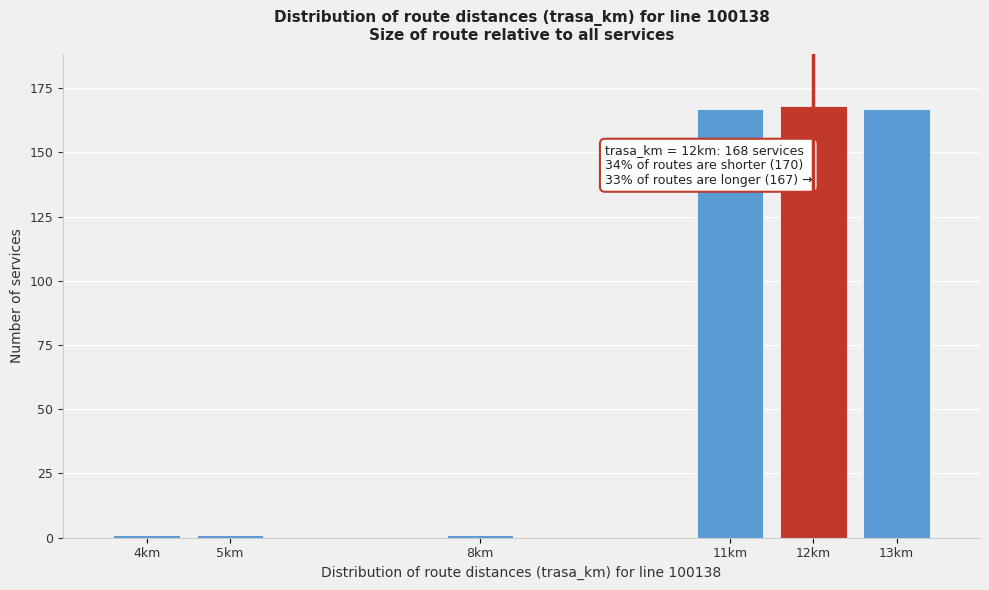

Reading right to left, list all the values displayed in this chart.

13km=167	12km=168	11km=167	8km=1	5km=1	4km=1